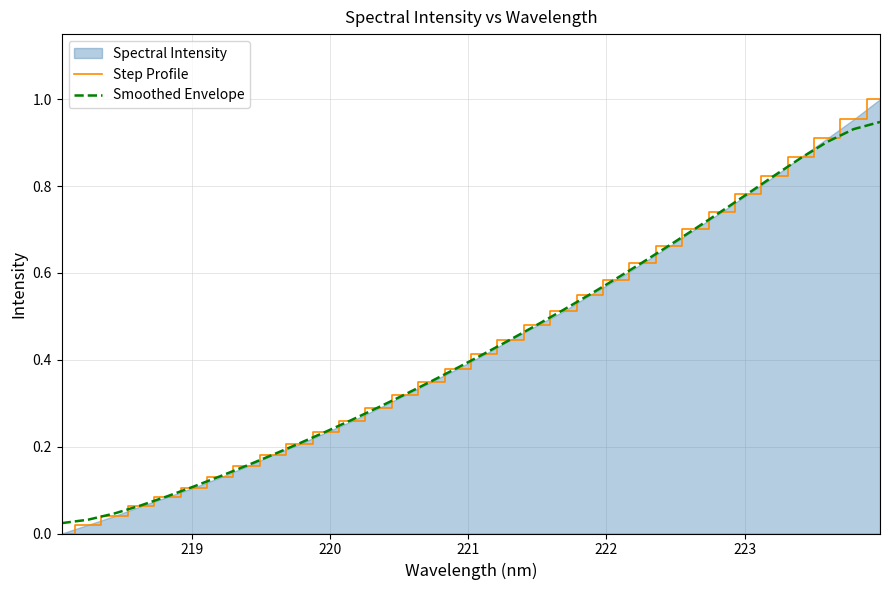

Rank the series by their maximum value, from highest to lowest.

Step Profile, Smoothed Envelope